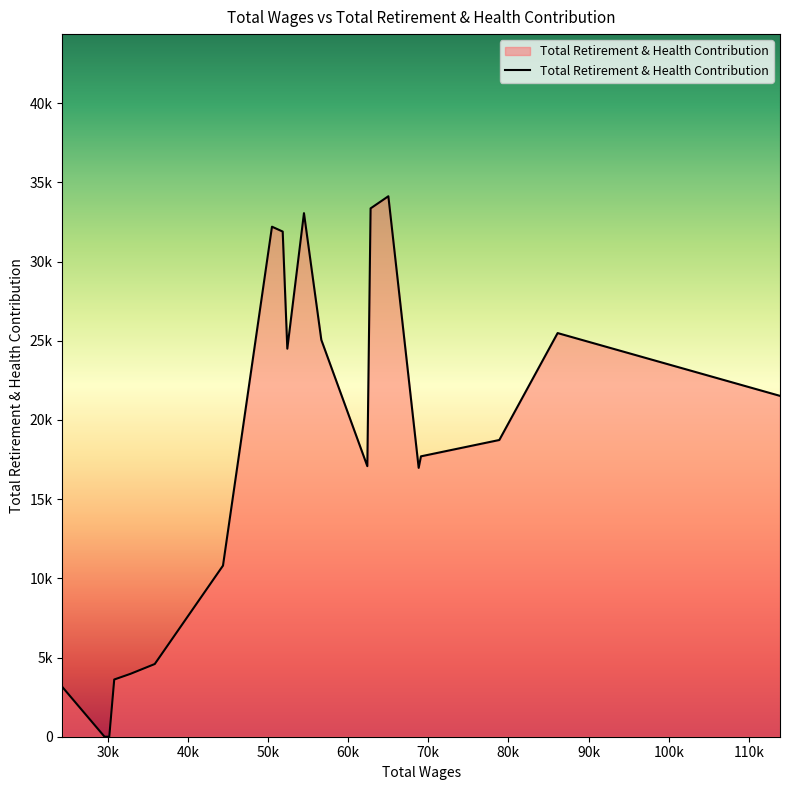

What is the difference between the second highest and minimum values?

33357